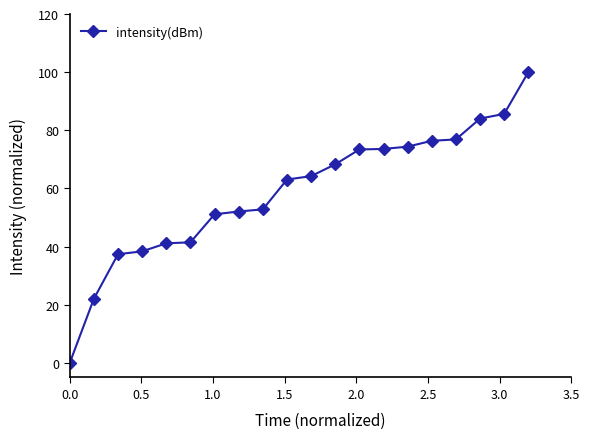

What is the difference between the second highest and second lowest values?

63.6